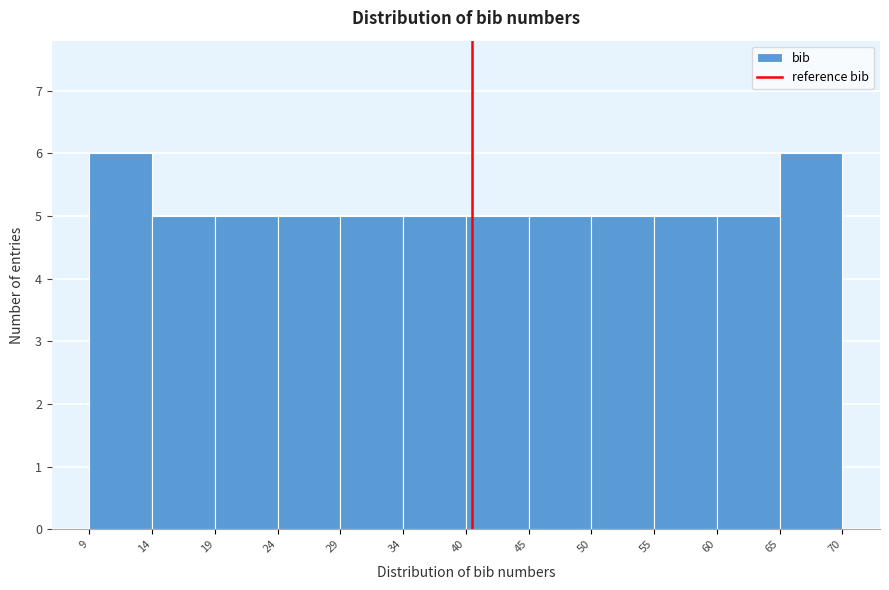

What is the height of the bar covering 60 to 65 on the x-axis? The values are not printed on the chart, so give them approximately, as read against the axis.

5